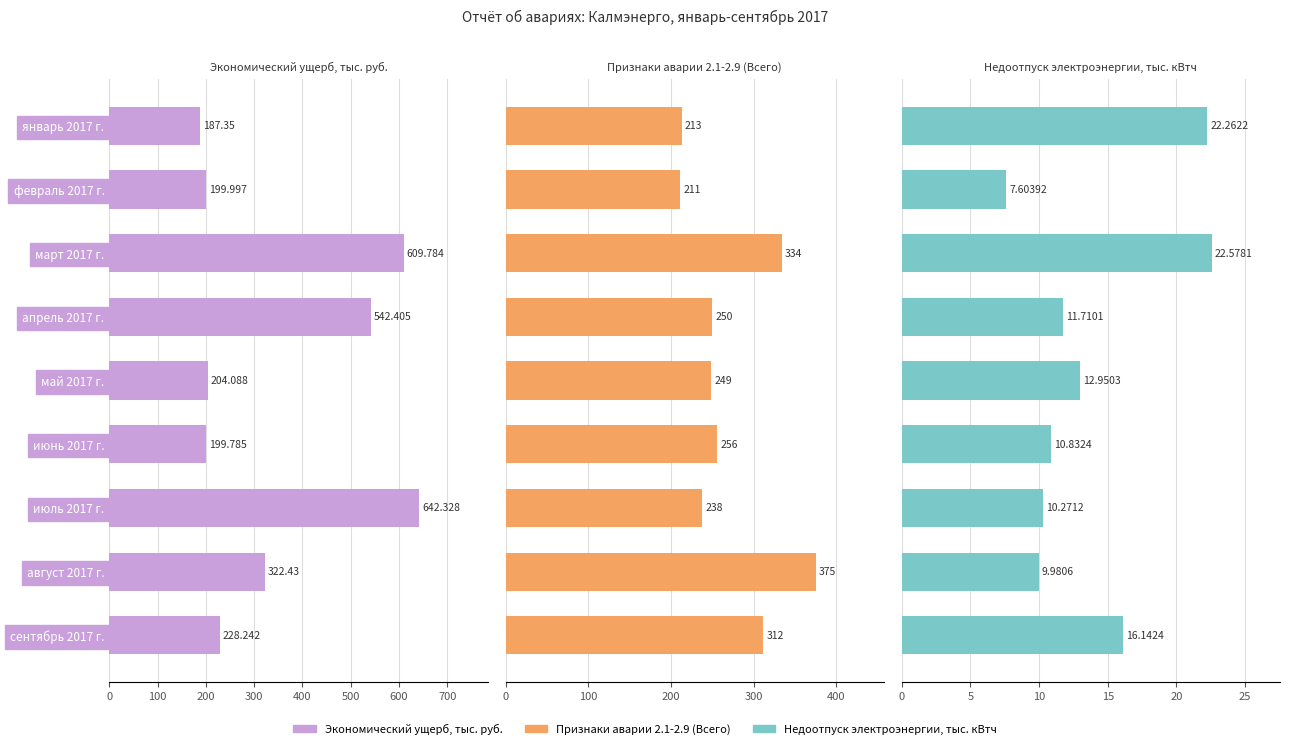

How many groups of bars are there?

9